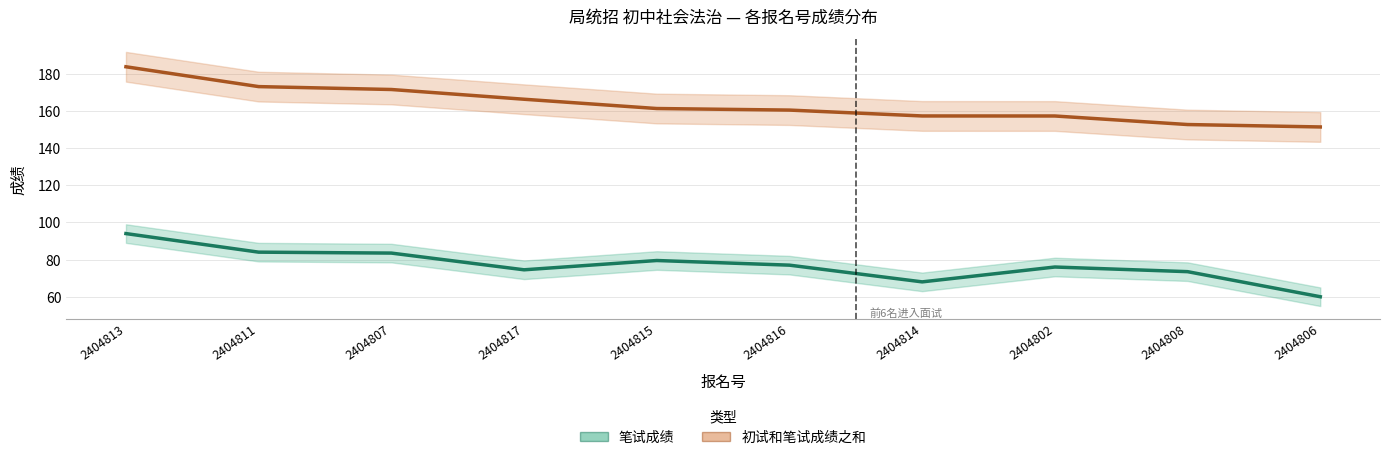

What is the highest value of the 笔试成绩 series?

94.0